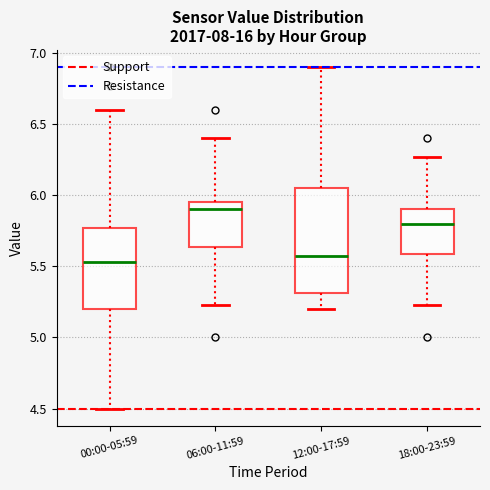

Reading left to right, read every box against the y-axis: the position of its median line, the range the box covers, and the ends of its whiskers. The values are not printed on the chart, so give them approximately, as read against the axis.

00:00-05:59: median 5.55, box 5.20 to 5.75, whiskers 4.50 to 6.60
06:00-11:59: median 5.90, box 5.65 to 5.95, whiskers 5.25 to 6.40
12:00-17:59: median 5.55, box 5.30 to 6.05, whiskers 5.20 to 6.90
18:00-23:59: median 5.80, box 5.60 to 5.90, whiskers 5.25 to 6.25